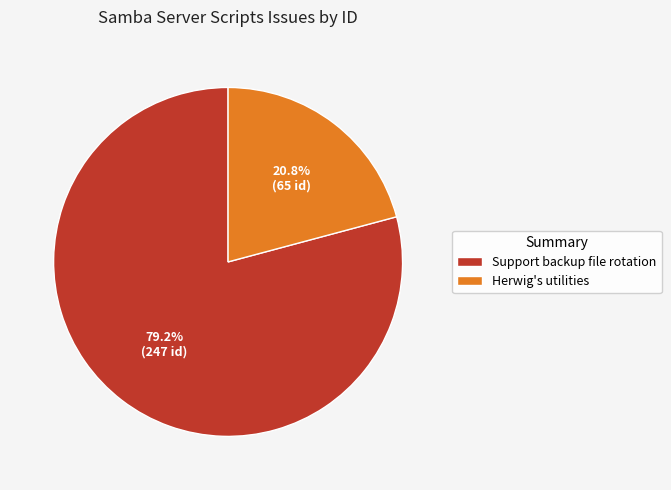

How many slices are in this pie chart?

2